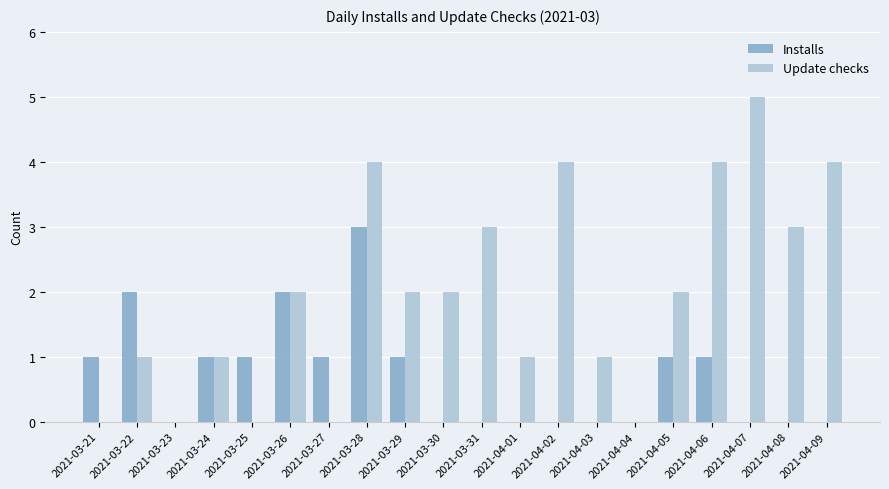

Is it true that Installs equals 1 at 2021-03-24?

True